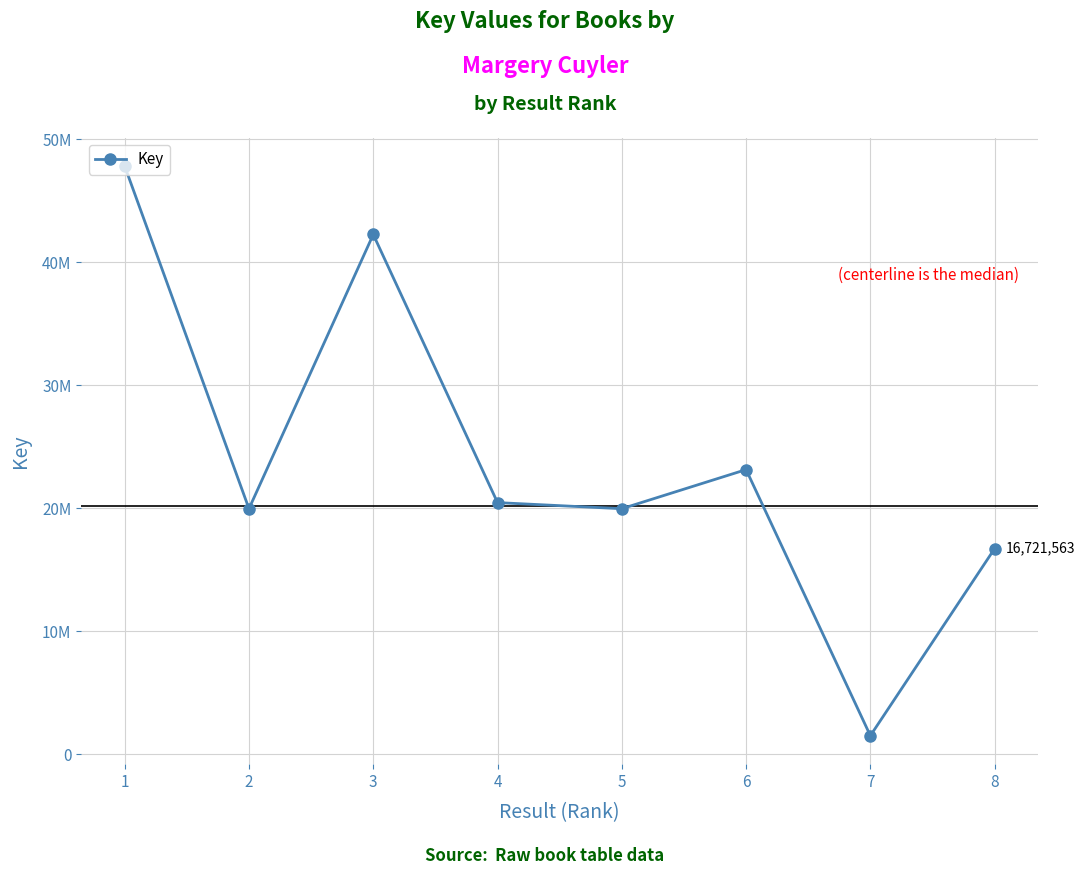

At which label does the data first exceed 20458970?

1